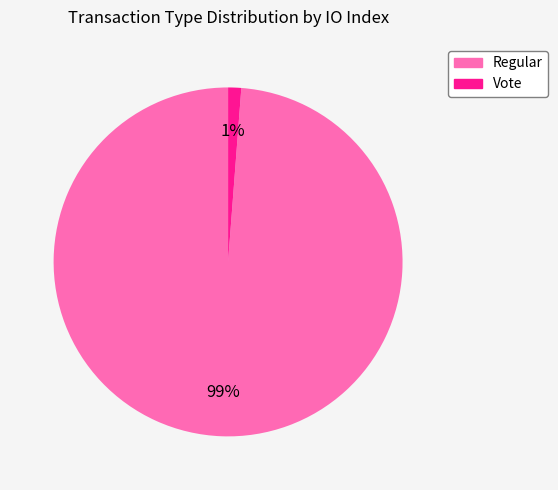

What is the majority slice?

Regular